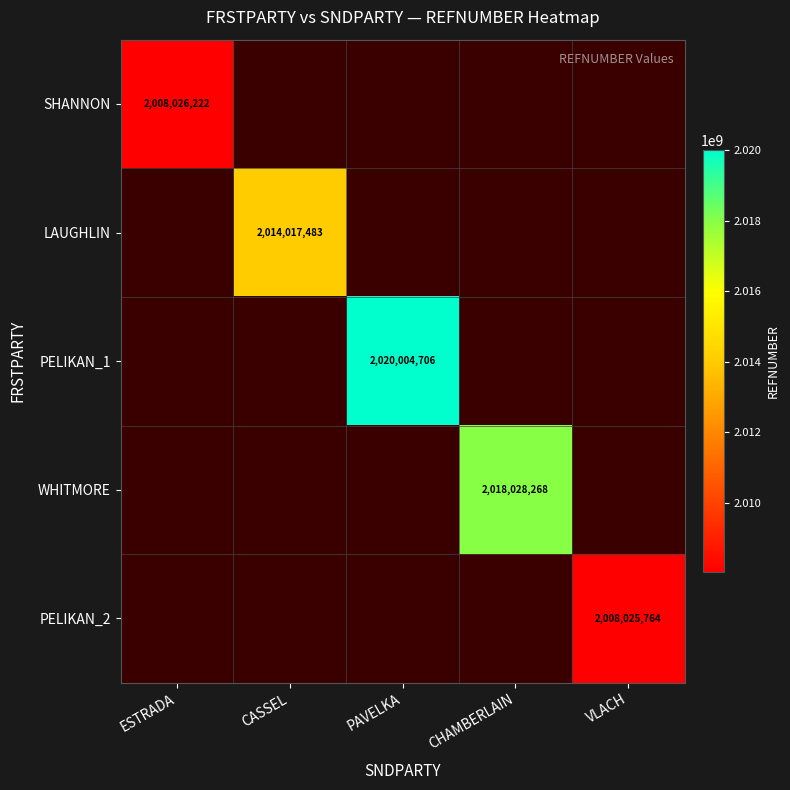

Which category has the lowest value across all series?

VLACH